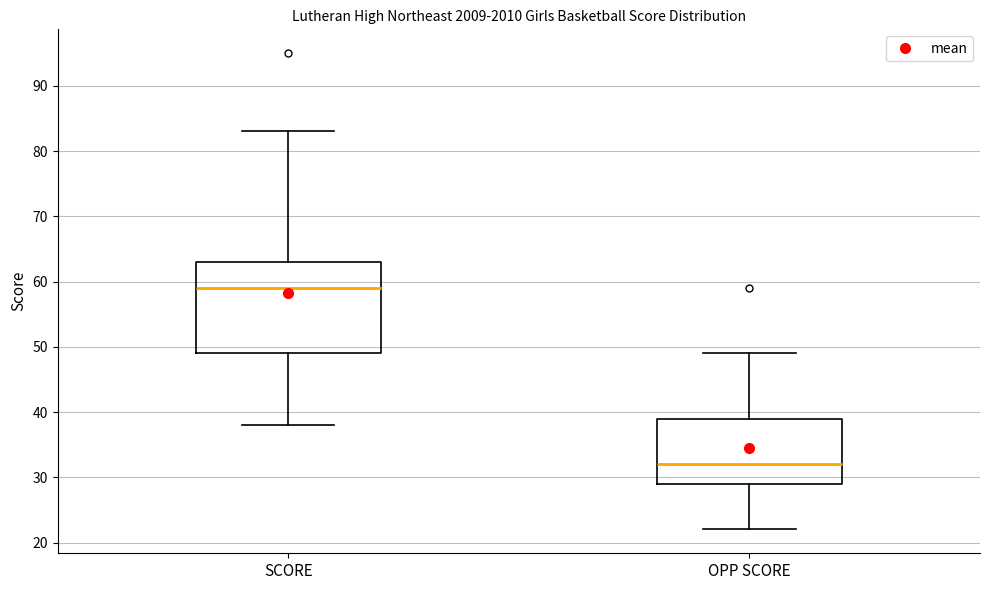

Reading left to right, read every box against the y-axis: the position of its median line, the range the box covers, and the ends of its whiskers. The values are not printed on the chart, so give them approximately, as read against the axis.

SCORE: median 59, box 49 to 63, whiskers 38 to 83
OPP SCORE: median 32, box 29 to 39, whiskers 22 to 49